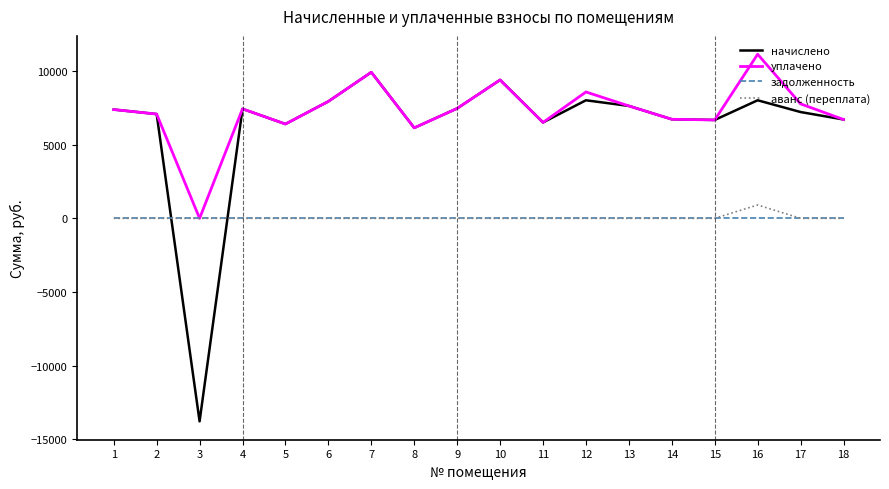

List the series in order of their peak value, highest first.

уплачено, начислено, аванс (переплата), задолженность